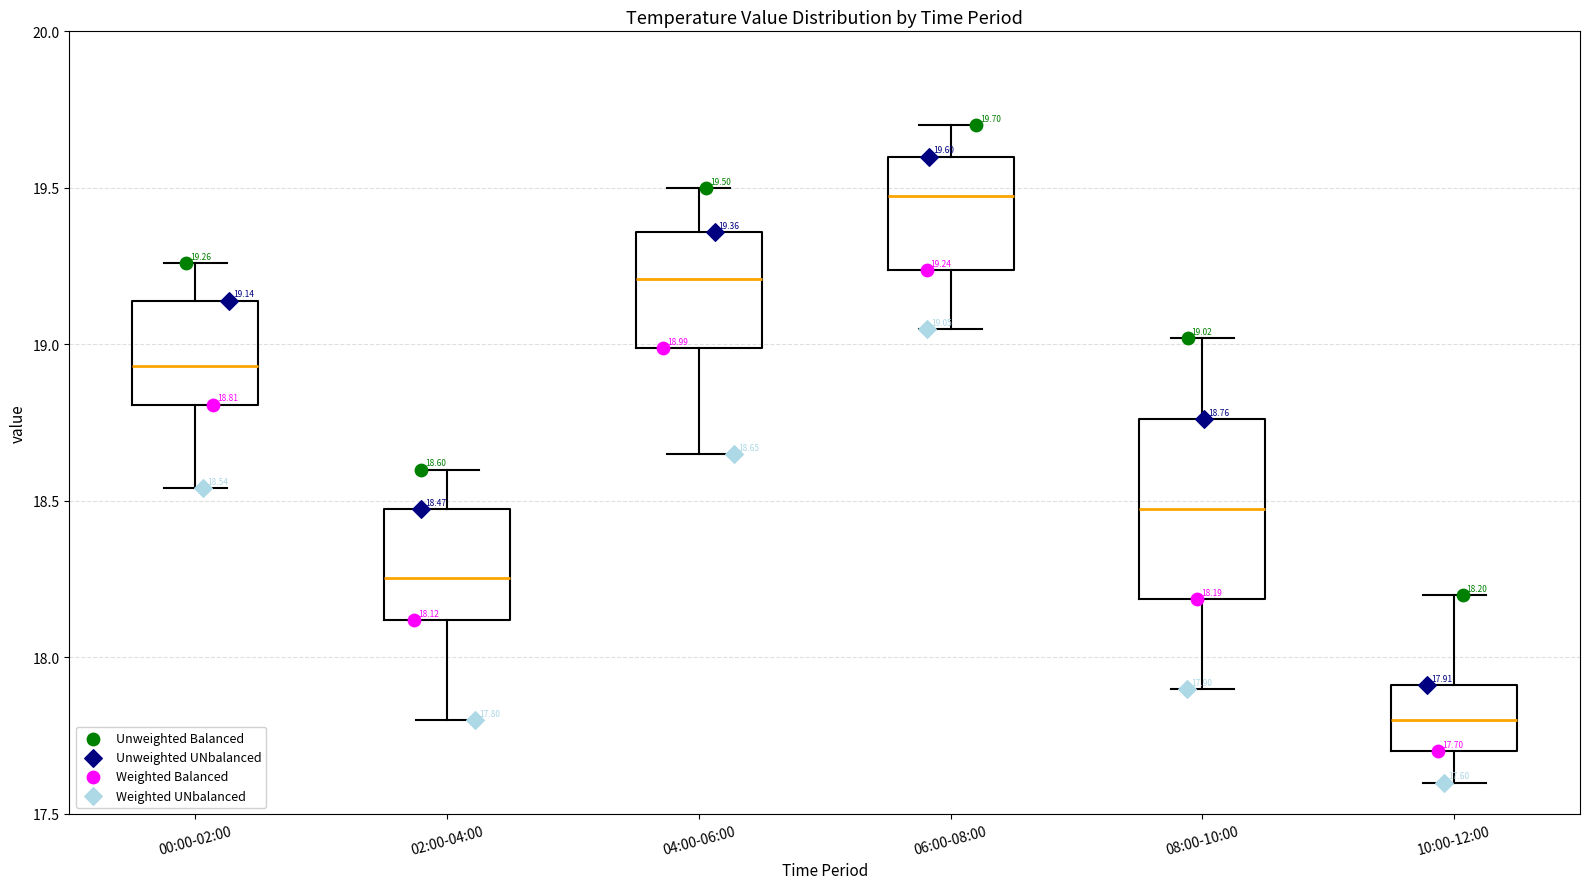

Which box's median line is the lowest?

10:00-12:00